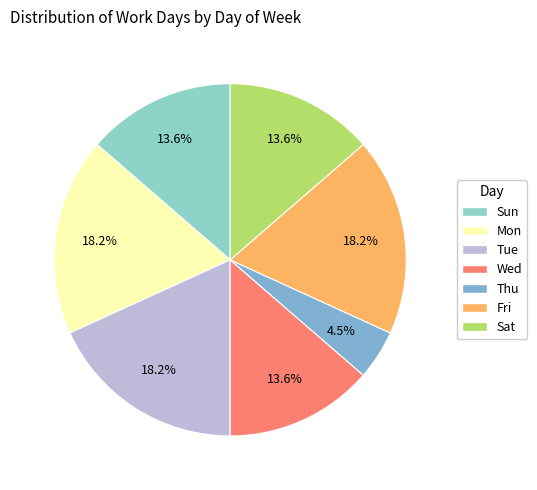

Which has a higher value, Wed or Tue?

Tue